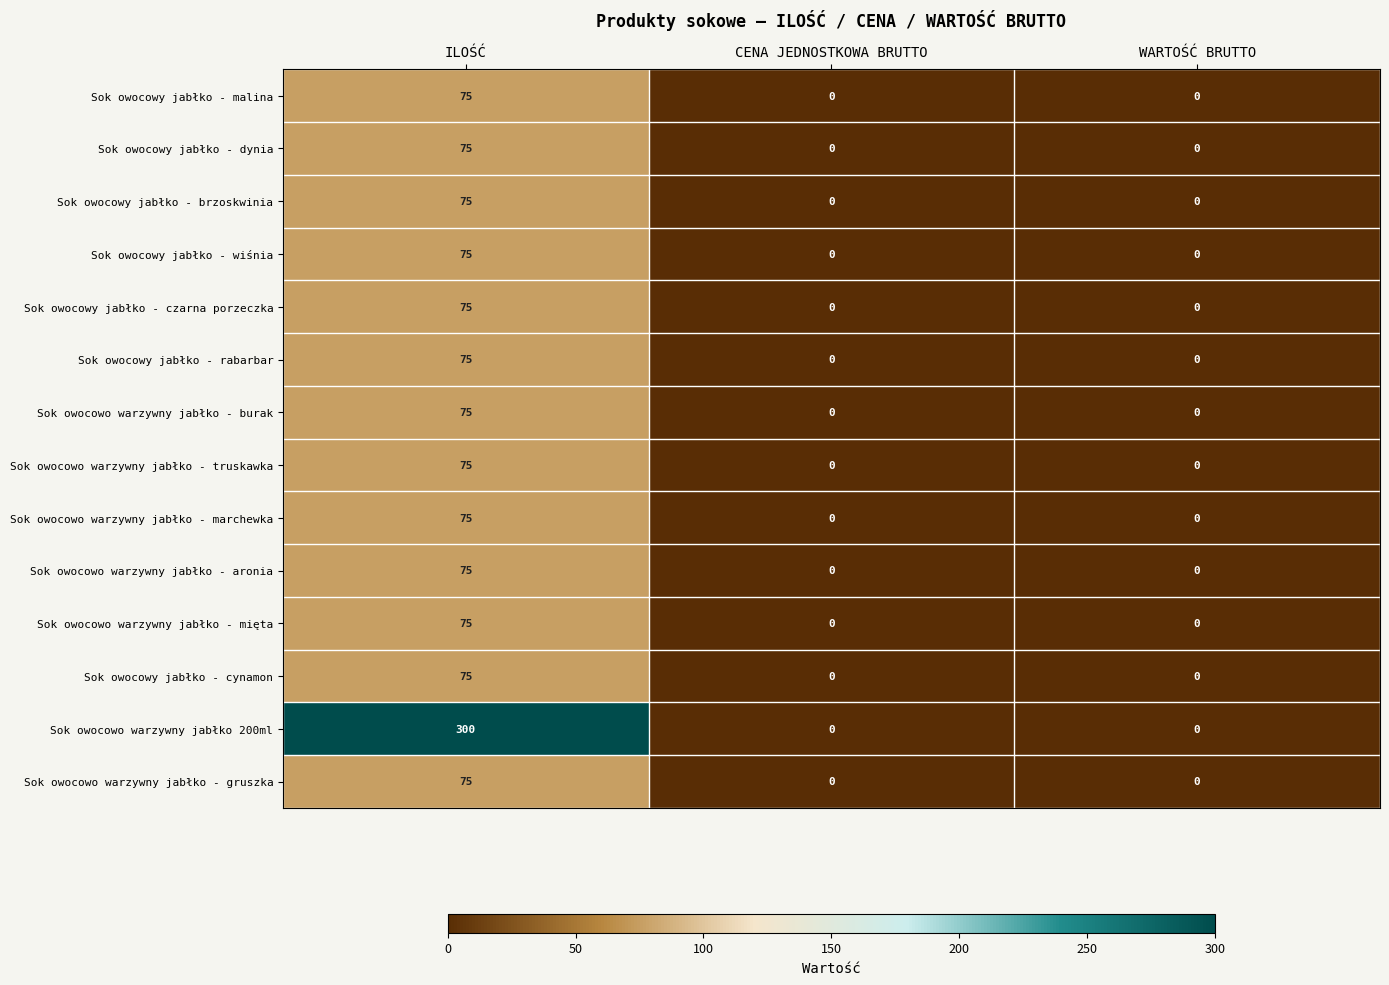

How many Sok owocowy jabłko - wiśnia values are between 0 and 75?

3